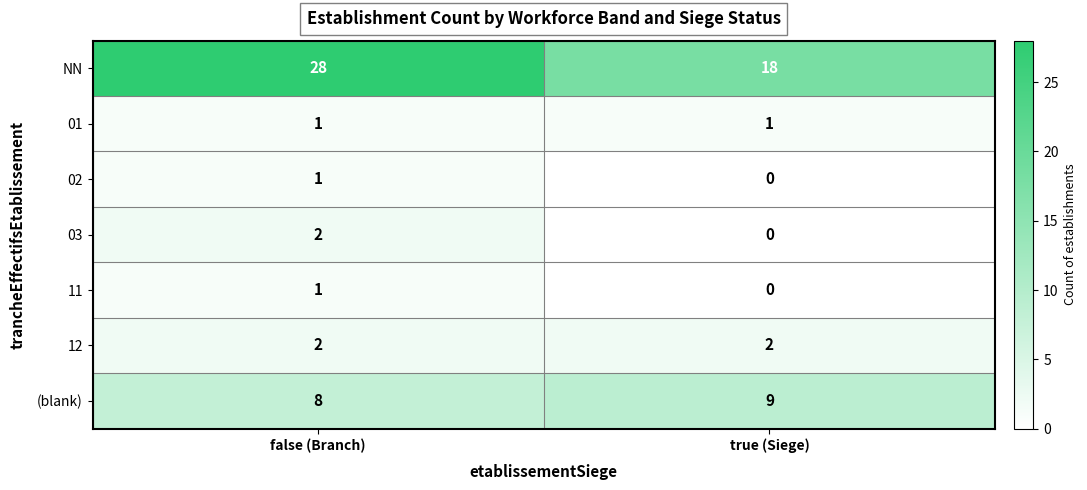

List the labels in order of (blank) value, largest first.

true (Siege), false (Branch)